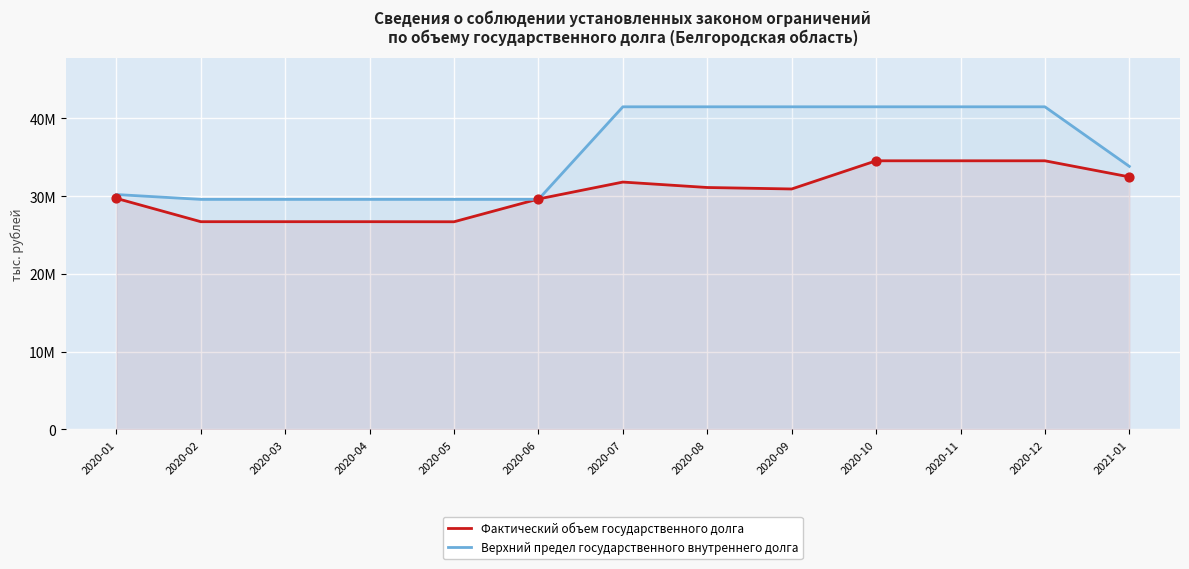

At how many categories does at least one series exceed 27324969?

13